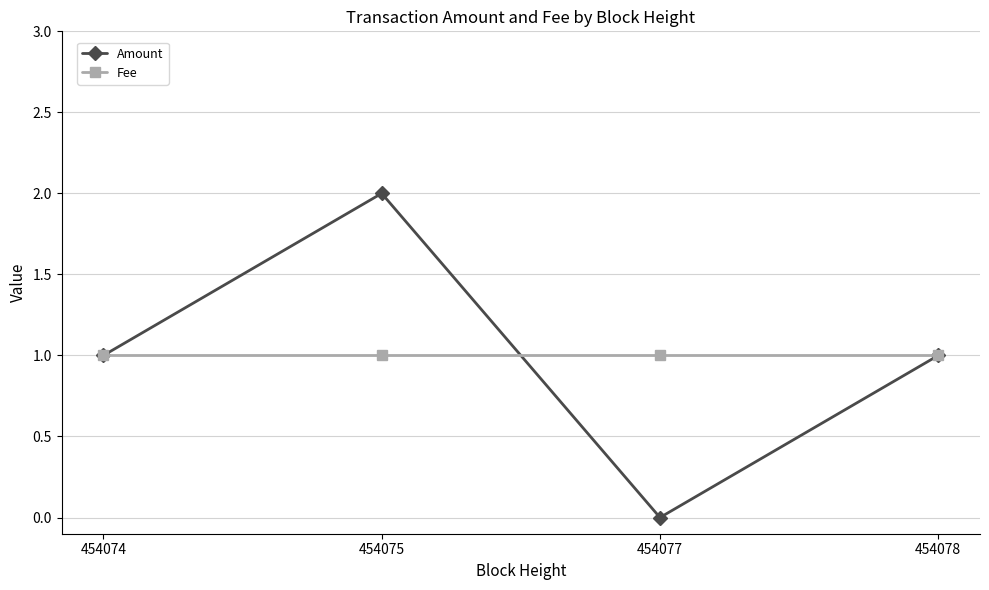

True or false: Amount has more than 0 points higher than both neighbors.

True